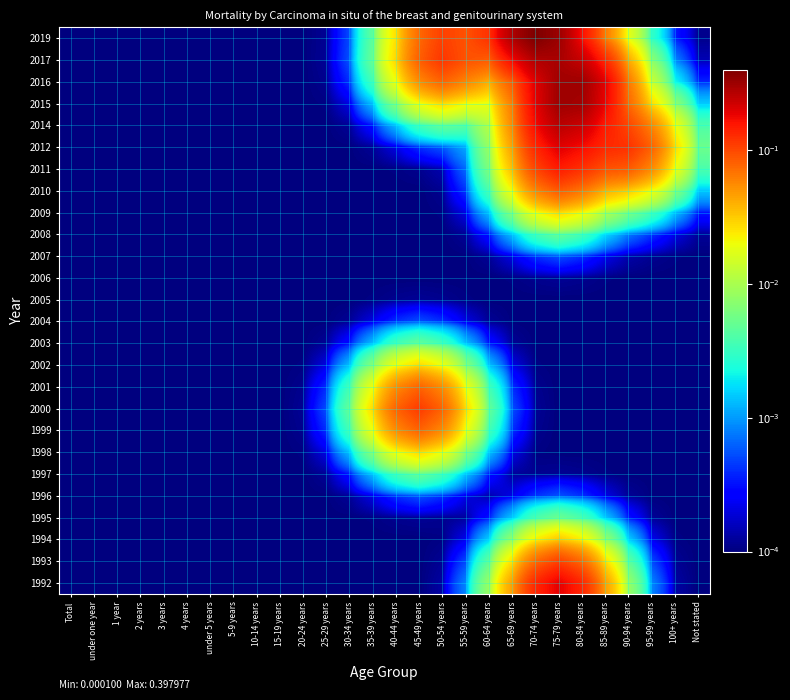

Reading left to right, list all the values displayed in this chart.

1992: Total=0.0	under one year=0.0	1 year=0.0	2 years=0.0	3 years=0.0	4 years=0.0	under 5 years=0.0	5-9 years=0.0	10-14 years=0.0	15-19 years=0.0	20-24 years=0.0	25-29 years=0.0	30-34 years=0.0	35-39 years=0.0	40-44 years=0.0	45-49 years=0.0	50-54 years=0.0	55-59 years=0.0	60-64 years=0.0	65-69 years=0.0	70-74 years=0.1	75-79 years=0.2	80-84 years=0.1	85-89 years=0.0	90-94 years=0.0	95-99 years=0.0	100+ years=0.0	Not stated=0.0
1993: Total=0.0	under one year=0.0	1 year=0.0	2 years=0.0	3 years=0.0	4 years=0.0	under 5 years=0.0	5-9 years=0.0	10-14 years=0.0	15-19 years=0.0	20-24 years=0.0	25-29 years=0.0	30-34 years=0.0	35-39 years=0.0	40-44 years=0.0	45-49 years=0.0	50-54 years=0.0	55-59 years=0.0	60-64 years=0.0	65-69 years=0.0	70-74 years=0.1	75-79 years=0.1	80-84 years=0.1	85-89 years=0.0	90-94 years=0.0	95-99 years=0.0	100+ years=0.0	Not stated=0.0
1994: Total=0.0	under one year=0.0	1 year=0.0	2 years=0.0	3 years=0.0	4 years=0.0	under 5 years=0.0	5-9 years=0.0	10-14 years=0.0	15-19 years=0.0	20-24 years=0.0	25-29 years=0.0	30-34 years=0.0	35-39 years=0.0	40-44 years=0.0	45-49 years=0.0	50-54 years=0.0	55-59 years=0.0	60-64 years=0.0	65-69 years=0.0	70-74 years=0.0	75-79 years=0.0	80-84 years=0.0	85-89 years=0.0	90-94 years=0.0	95-99 years=0.0	100+ years=0.0	Not stated=0.0
1995: Total=0.0	under one year=0.0	1 year=0.0	2 years=0.0	3 years=0.0	4 years=0.0	under 5 years=0.0	5-9 years=0.0	10-14 years=0.0	15-19 years=0.0	20-24 years=0.0	25-29 years=0.0	30-34 years=0.0	35-39 years=0.0	40-44 years=0.0	45-49 years=0.0	50-54 years=0.0	55-59 years=0.0	60-64 years=0.0	65-69 years=0.0	70-74 years=0.0	75-79 years=0.0	80-84 years=0.0	85-89 years=0.0	90-94 years=0.0	95-99 years=0.0	100+ years=0.0	Not stated=0.0
1996: Total=0.0	under one year=0.0	1 year=0.0	2 years=0.0	3 years=0.0	4 years=0.0	under 5 years=0.0	5-9 years=0.0	10-14 years=0.0	15-19 years=0.0	20-24 years=0.0	25-29 years=0.0	30-34 years=0.0	35-39 years=0.0	40-44 years=0.0	45-49 years=0.0	50-54 years=0.0	55-59 years=0.0	60-64 years=0.0	65-69 years=0.0	70-74 years=0.0	75-79 years=0.0	80-84 years=0.0	85-89 years=0.0	90-94 years=0.0	95-99 years=0.0	100+ years=0.0	Not stated=0.0
1997: Total=0.0	under one year=0.0	1 year=0.0	2 years=0.0	3 years=0.0	4 years=0.0	under 5 years=0.0	5-9 years=0.0	10-14 years=0.0	15-19 years=0.0	20-24 years=0.0	25-29 years=0.0	30-34 years=0.0	35-39 years=0.0	40-44 years=0.0	45-49 years=0.0	50-54 years=0.0	55-59 years=0.0	60-64 years=0.0	65-69 years=0.0	70-74 years=0.0	75-79 years=0.0	80-84 years=0.0	85-89 years=0.0	90-94 years=0.0	95-99 years=0.0	100+ years=0.0	Not stated=0.0
1998: Total=0.0	under one year=0.0	1 year=0.0	2 years=0.0	3 years=0.0	4 years=0.0	under 5 years=0.0	5-9 years=0.0	10-14 years=0.0	15-19 years=0.0	20-24 years=0.0	25-29 years=0.0	30-34 years=0.0	35-39 years=0.0	40-44 years=0.0	45-49 years=0.0	50-54 years=0.0	55-59 years=0.0	60-64 years=0.0	65-69 years=0.0	70-74 years=0.0	75-79 years=0.0	80-84 years=0.0	85-89 years=0.0	90-94 years=0.0	95-99 years=0.0	100+ years=0.0	Not stated=0.0
1999: Total=0.0	under one year=0.0	1 year=0.0	2 years=0.0	3 years=0.0	4 years=0.0	under 5 years=0.0	5-9 years=0.0	10-14 years=0.0	15-19 years=0.0	20-24 years=0.0	25-29 years=0.0	30-34 years=0.0	35-39 years=0.0	40-44 years=0.1	45-49 years=0.1	50-54 years=0.1	55-59 years=0.0	60-64 years=0.0	65-69 years=0.0	70-74 years=0.0	75-79 years=0.0	80-84 years=0.0	85-89 years=0.0	90-94 years=0.0	95-99 years=0.0	100+ years=0.0	Not stated=0.0
2000: Total=0.0	under one year=0.0	1 year=0.0	2 years=0.0	3 years=0.0	4 years=0.0	under 5 years=0.0	5-9 years=0.0	10-14 years=0.0	15-19 years=0.0	20-24 years=0.0	25-29 years=0.0	30-34 years=0.0	35-39 years=0.0	40-44 years=0.1	45-49 years=0.1	50-54 years=0.1	55-59 years=0.0	60-64 years=0.0	65-69 years=0.0	70-74 years=0.0	75-79 years=0.0	80-84 years=0.0	85-89 years=0.0	90-94 years=0.0	95-99 years=0.0	100+ years=0.0	Not stated=0.0
2001: Total=0.0	under one year=0.0	1 year=0.0	2 years=0.0	3 years=0.0	4 years=0.0	under 5 years=0.0	5-9 years=0.0	10-14 years=0.0	15-19 years=0.0	20-24 years=0.0	25-29 years=0.0	30-34 years=0.0	35-39 years=0.0	40-44 years=0.1	45-49 years=0.1	50-54 years=0.1	55-59 years=0.0	60-64 years=0.0	65-69 years=0.0	70-74 years=0.0	75-79 years=0.0	80-84 years=0.0	85-89 years=0.0	90-94 years=0.0	95-99 years=0.0	100+ years=0.0	Not stated=0.0
2002: Total=0.0	under one year=0.0	1 year=0.0	2 years=0.0	3 years=0.0	4 years=0.0	under 5 years=0.0	5-9 years=0.0	10-14 years=0.0	15-19 years=0.0	20-24 years=0.0	25-29 years=0.0	30-34 years=0.0	35-39 years=0.0	40-44 years=0.0	45-49 years=0.0	50-54 years=0.0	55-59 years=0.0	60-64 years=0.0	65-69 years=0.0	70-74 years=0.0	75-79 years=0.0	80-84 years=0.0	85-89 years=0.0	90-94 years=0.0	95-99 years=0.0	100+ years=0.0	Not stated=0.0
2003: Total=0.0	under one year=0.0	1 year=0.0	2 years=0.0	3 years=0.0	4 years=0.0	under 5 years=0.0	5-9 years=0.0	10-14 years=0.0	15-19 years=0.0	20-24 years=0.0	25-29 years=0.0	30-34 years=0.0	35-39 years=0.0	40-44 years=0.0	45-49 years=0.0	50-54 years=0.0	55-59 years=0.0	60-64 years=0.0	65-69 years=0.0	70-74 years=0.0	75-79 years=0.0	80-84 years=0.0	85-89 years=0.0	90-94 years=0.0	95-99 years=0.0	100+ years=0.0	Not stated=0.0
2004: Total=0.0	under one year=0.0	1 year=0.0	2 years=0.0	3 years=0.0	4 years=0.0	under 5 years=0.0	5-9 years=0.0	10-14 years=0.0	15-19 years=0.0	20-24 years=0.0	25-29 years=0.0	30-34 years=0.0	35-39 years=0.0	40-44 years=0.0	45-49 years=0.0	50-54 years=0.0	55-59 years=0.0	60-64 years=0.0	65-69 years=0.0	70-74 years=0.0	75-79 years=0.0	80-84 years=0.0	85-89 years=0.0	90-94 years=0.0	95-99 years=0.0	100+ years=0.0	Not stated=0.0
2005: Total=0.0	under one year=0.0	1 year=0.0	2 years=0.0	3 years=0.0	4 years=0.0	under 5 years=0.0	5-9 years=0.0	10-14 years=0.0	15-19 years=0.0	20-24 years=0.0	25-29 years=0.0	30-34 years=0.0	35-39 years=0.0	40-44 years=0.0	45-49 years=0.0	50-54 years=0.0	55-59 years=0.0	60-64 years=0.0	65-69 years=0.0	70-74 years=0.0	75-79 years=0.0	80-84 years=0.0	85-89 years=0.0	90-94 years=0.0	95-99 years=0.0	100+ years=0.0	Not stated=0.0
2006: Total=0.0	under one year=0.0	1 year=0.0	2 years=0.0	3 years=0.0	4 years=0.0	under 5 years=0.0	5-9 years=0.0	10-14 years=0.0	15-19 years=0.0	20-24 years=0.0	25-29 years=0.0	30-34 years=0.0	35-39 years=0.0	40-44 years=0.0	45-49 years=0.0	50-54 years=0.0	55-59 years=0.0	60-64 years=0.0	65-69 years=0.0	70-74 years=0.0	75-79 years=0.0	80-84 years=0.0	85-89 years=0.0	90-94 years=0.0	95-99 years=0.0	100+ years=0.0	Not stated=0.0
2007: Total=0.0	under one year=0.0	1 year=0.0	2 years=0.0	3 years=0.0	4 years=0.0	under 5 years=0.0	5-9 years=0.0	10-14 years=0.0	15-19 years=0.0	20-24 years=0.0	25-29 years=0.0	30-34 years=0.0	35-39 years=0.0	40-44 years=0.0	45-49 years=0.0	50-54 years=0.0	55-59 years=0.0	60-64 years=0.0	65-69 years=0.0	70-74 years=0.0	75-79 years=0.0	80-84 years=0.0	85-89 years=0.0	90-94 years=0.0	95-99 years=0.0	100+ years=0.0	Not stated=0.0
2008: Total=0.0	under one year=0.0	1 year=0.0	2 years=0.0	3 years=0.0	4 years=0.0	under 5 years=0.0	5-9 years=0.0	10-14 years=0.0	15-19 years=0.0	20-24 years=0.0	25-29 years=0.0	30-34 years=0.0	35-39 years=0.0	40-44 years=0.0	45-49 years=0.0	50-54 years=0.0	55-59 years=0.0	60-64 years=0.0	65-69 years=0.0	70-74 years=0.0	75-79 years=0.0	80-84 years=0.0	85-89 years=0.0	90-94 years=0.0	95-99 years=0.0	100+ years=0.0	Not stated=0.0
2009: Total=0.0	under one year=0.0	1 year=0.0	2 years=0.0	3 years=0.0	4 years=0.0	under 5 years=0.0	5-9 years=0.0	10-14 years=0.0	15-19 years=0.0	20-24 years=0.0	25-29 years=0.0	30-34 years=0.0	35-39 years=0.0	40-44 years=0.0	45-49 years=0.0	50-54 years=0.0	55-59 years=0.0	60-64 years=0.0	65-69 years=0.0	70-74 years=0.0	75-79 years=0.0	80-84 years=0.0	85-89 years=0.0	90-94 years=0.0	95-99 years=0.0	100+ years=0.0	Not stated=0.0
2010: Total=0.0	under one year=0.0	1 year=0.0	2 years=0.0	3 years=0.0	4 years=0.0	under 5 years=0.0	5-9 years=0.0	10-14 years=0.0	15-19 years=0.0	20-24 years=0.0	25-29 years=0.0	30-34 years=0.0	35-39 years=0.0	40-44 years=0.0	45-49 years=0.0	50-54 years=0.0	55-59 years=0.0	60-64 years=0.0	65-69 years=0.0	70-74 years=0.1	75-79 years=0.1	80-84 years=0.1	85-89 years=0.0	90-94 years=0.0	95-99 years=0.0	100+ years=0.0	Not stated=0.0
2011: Total=0.0	under one year=0.0	1 year=0.0	2 years=0.0	3 years=0.0	4 years=0.0	under 5 years=0.0	5-9 years=0.0	10-14 years=0.0	15-19 years=0.0	20-24 years=0.0	25-29 years=0.0	30-34 years=0.0	35-39 years=0.0	40-44 years=0.0	45-49 years=0.0	50-54 years=0.0	55-59 years=0.0	60-64 years=0.0	65-69 years=0.0	70-74 years=0.1	75-79 years=0.1	80-84 years=0.1	85-89 years=0.1	90-94 years=0.1	95-99 years=0.1	100+ years=0.0	Not stated=0.0
2012: Total=0.0	under one year=0.0	1 year=0.0	2 years=0.0	3 years=0.0	4 years=0.0	under 5 years=0.0	5-9 years=0.0	10-14 years=0.0	15-19 years=0.0	20-24 years=0.0	25-29 years=0.0	30-34 years=0.0	35-39 years=0.0	40-44 years=0.0	45-49 years=0.0	50-54 years=0.0	55-59 years=0.0	60-64 years=0.0	65-69 years=0.0	70-74 years=0.1	75-79 years=0.2	80-84 years=0.2	85-89 years=0.1	90-94 years=0.1	95-99 years=0.1	100+ years=0.0	Not stated=0.0
2014: Total=0.0	under one year=0.0	1 year=0.0	2 years=0.0	3 years=0.0	4 years=0.0	under 5 years=0.0	5-9 years=0.0	10-14 years=0.0	15-19 years=0.0	20-24 years=0.0	25-29 years=0.0	30-34 years=0.0	35-39 years=0.0	40-44 years=0.0	45-49 years=0.0	50-54 years=0.0	55-59 years=0.0	60-64 years=0.0	65-69 years=0.1	70-74 years=0.2	75-79 years=0.3	80-84 years=0.2	85-89 years=0.1	90-94 years=0.1	95-99 years=0.1	100+ years=0.0	Not stated=0.0
2015: Total=0.0	under one year=0.0	1 year=0.0	2 years=0.0	3 years=0.0	4 years=0.0	under 5 years=0.0	5-9 years=0.0	10-14 years=0.0	15-19 years=0.0	20-24 years=0.0	25-29 years=0.0	30-34 years=0.0	35-39 years=0.0	40-44 years=0.0	45-49 years=0.0	50-54 years=0.0	55-59 years=0.0	60-64 years=0.0	65-69 years=0.1	70-74 years=0.2	75-79 years=0.3	80-84 years=0.3	85-89 years=0.2	90-94 years=0.1	95-99 years=0.0	100+ years=0.0	Not stated=0.0
2016: Total=0.0	under one year=0.0	1 year=0.0	2 years=0.0	3 years=0.0	4 years=0.0	under 5 years=0.0	5-9 years=0.0	10-14 years=0.0	15-19 years=0.0	20-24 years=0.0	25-29 years=0.0	30-34 years=0.0	35-39 years=0.0	40-44 years=0.0	45-49 years=0.1	50-54 years=0.1	55-59 years=0.1	60-64 years=0.0	65-69 years=0.1	70-74 years=0.2	75-79 years=0.3	80-84 years=0.3	85-89 years=0.2	90-94 years=0.1	95-99 years=0.0	100+ years=0.0	Not stated=0.0
2017: Total=0.0	under one year=0.0	1 year=0.0	2 years=0.0	3 years=0.0	4 years=0.0	under 5 years=0.0	5-9 years=0.0	10-14 years=0.0	15-19 years=0.0	20-24 years=0.0	25-29 years=0.0	30-34 years=0.0	35-39 years=0.0	40-44 years=0.0	45-49 years=0.1	50-54 years=0.1	55-59 years=0.1	60-64 years=0.1	65-69 years=0.2	70-74 years=0.3	75-79 years=0.3	80-84 years=0.2	85-89 years=0.1	90-94 years=0.0	95-99 years=0.0	100+ years=0.0	Not stated=0.0
2019: Total=0.0	under one year=0.0	1 year=0.0	2 years=0.0	3 years=0.0	4 years=0.0	under 5 years=0.0	5-9 years=0.0	10-14 years=0.0	15-19 years=0.0	20-24 years=0.0	25-29 years=0.0	30-34 years=0.0	35-39 years=0.0	40-44 years=0.0	45-49 years=0.1	50-54 years=0.1	55-59 years=0.1	60-64 years=0.1	65-69 years=0.3	70-74 years=0.4	75-79 years=0.3	80-84 years=0.2	85-89 years=0.1	90-94 years=0.0	95-99 years=0.0	100+ years=0.0	Not stated=0.0